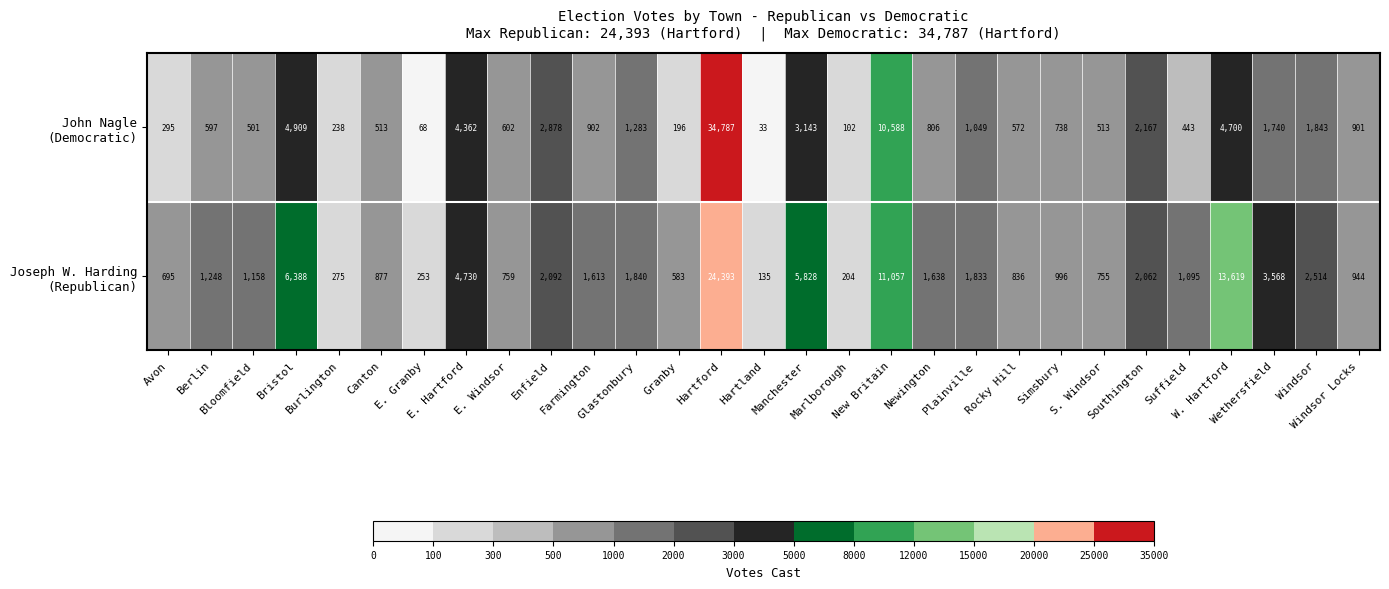

What is the minimum value shown in the chart?

33